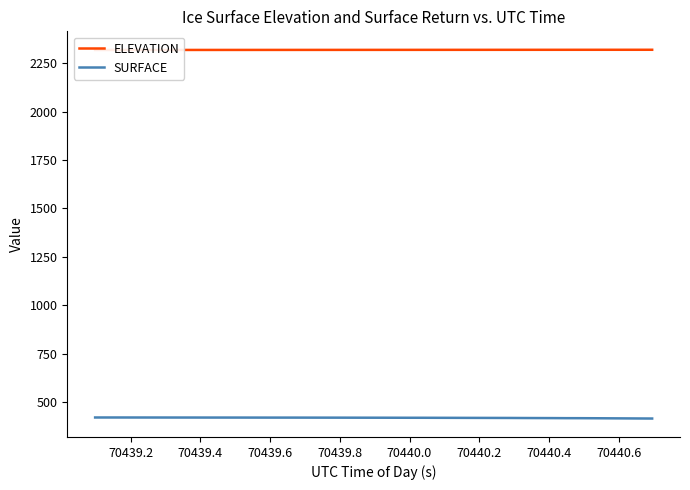

At how many categories does at least one series exceed 1327?

40